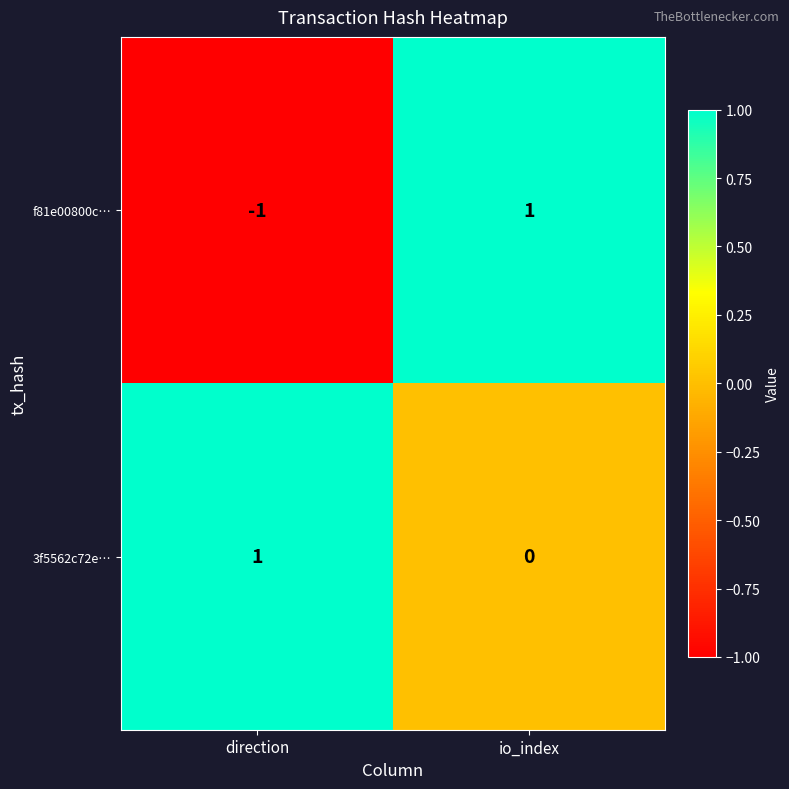

Which category has the lowest value in the 3f5562c72e… series?

io_index